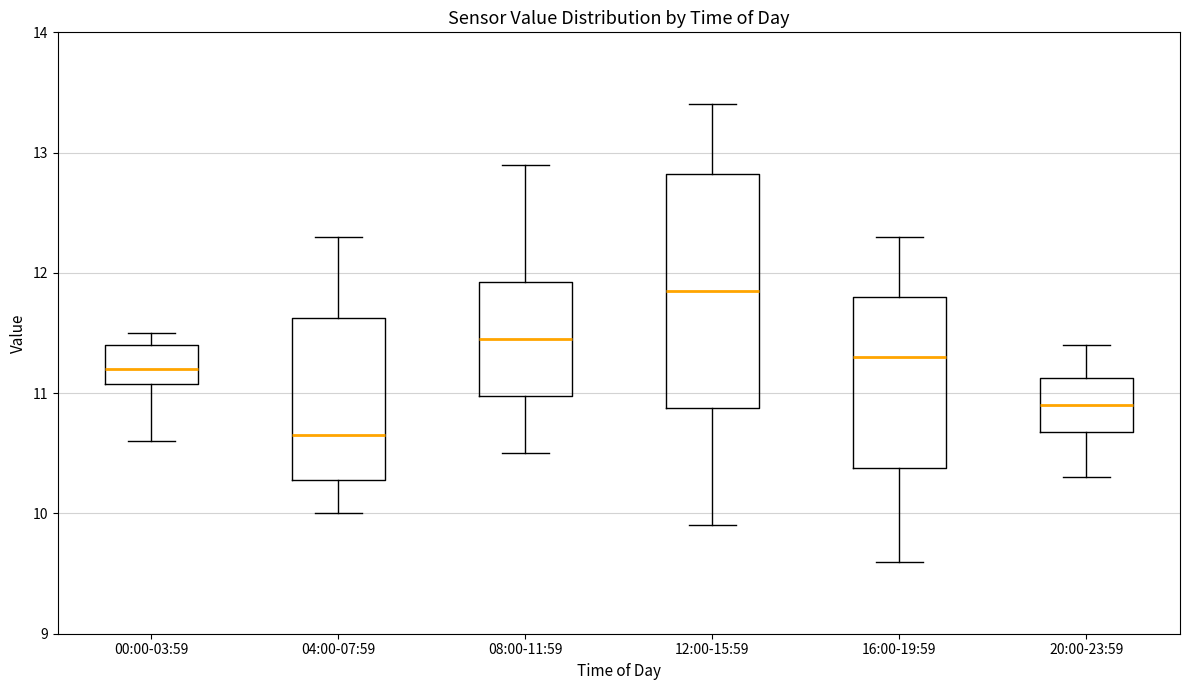

Which box has the lowest median line?

04:00-07:59